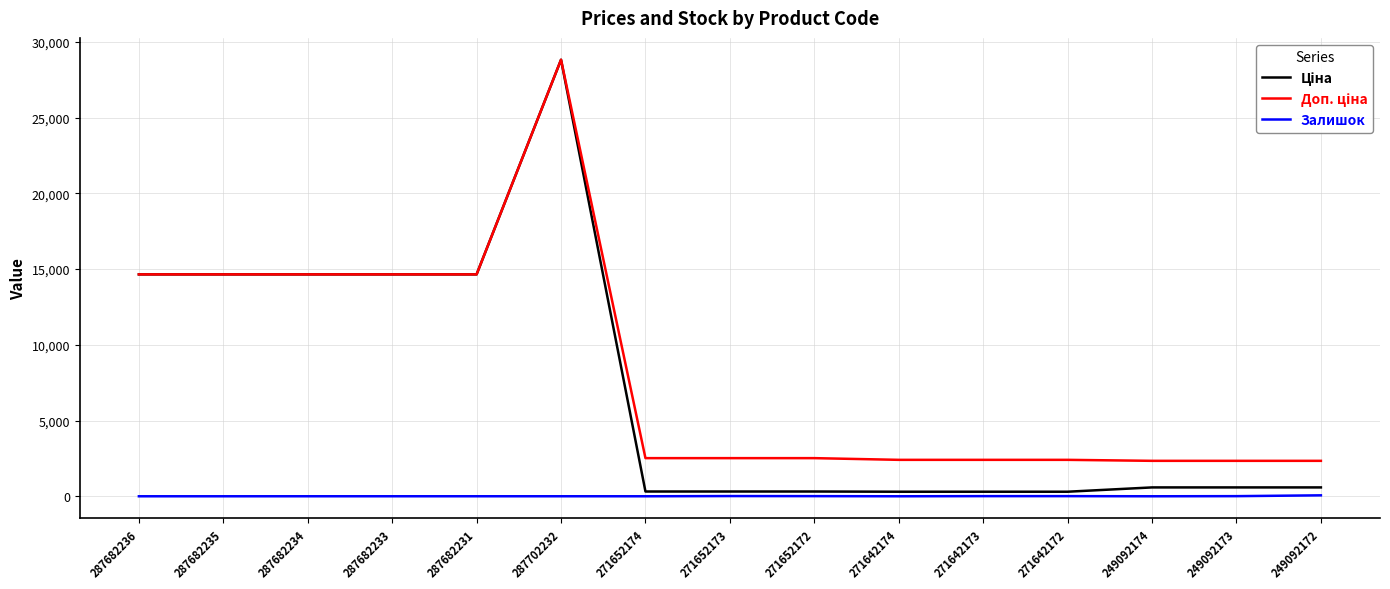

Is it true that Залишок equals 1.0 at 287682234?

True